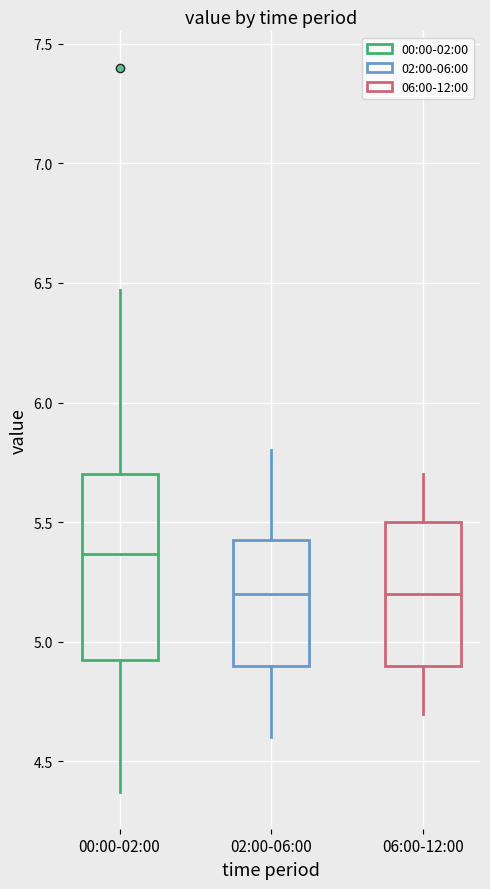

Where does the upper whisker of the box for 02:00-06:00 end on the y-axis? The values are not printed on the chart, so give them approximately, as read against the axis.

5.80